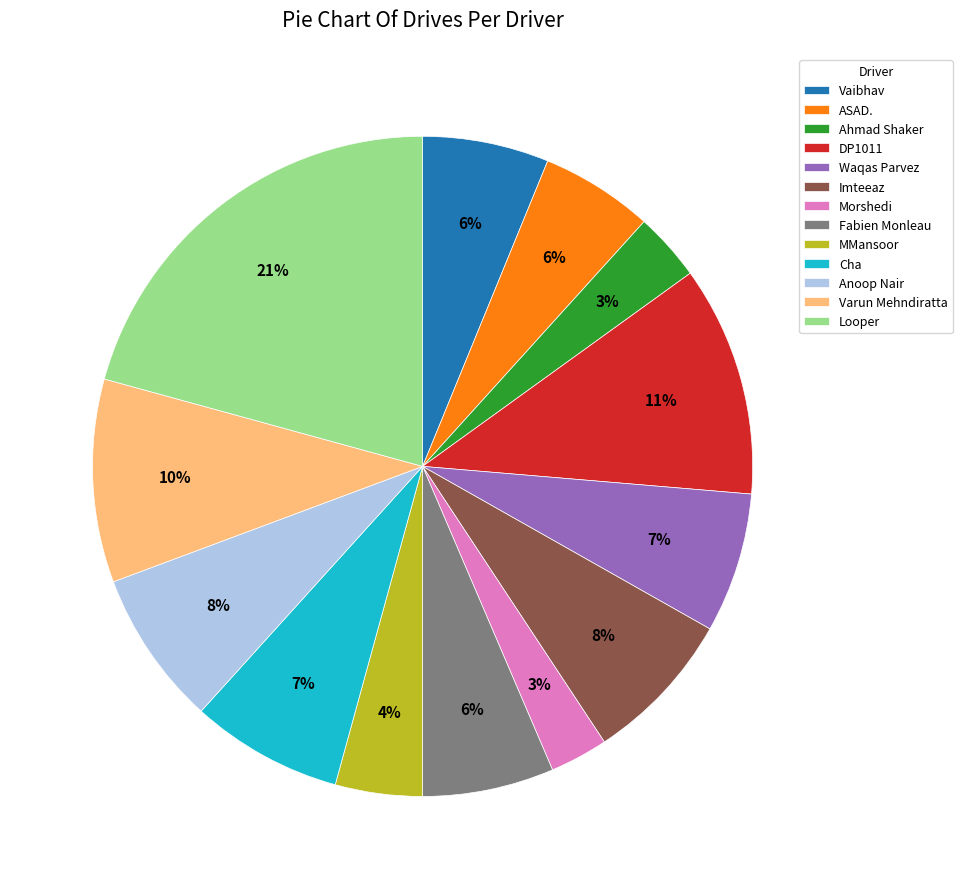

Do MMansoor and Varun Mehndiratta together represent more than half of the pie?

No